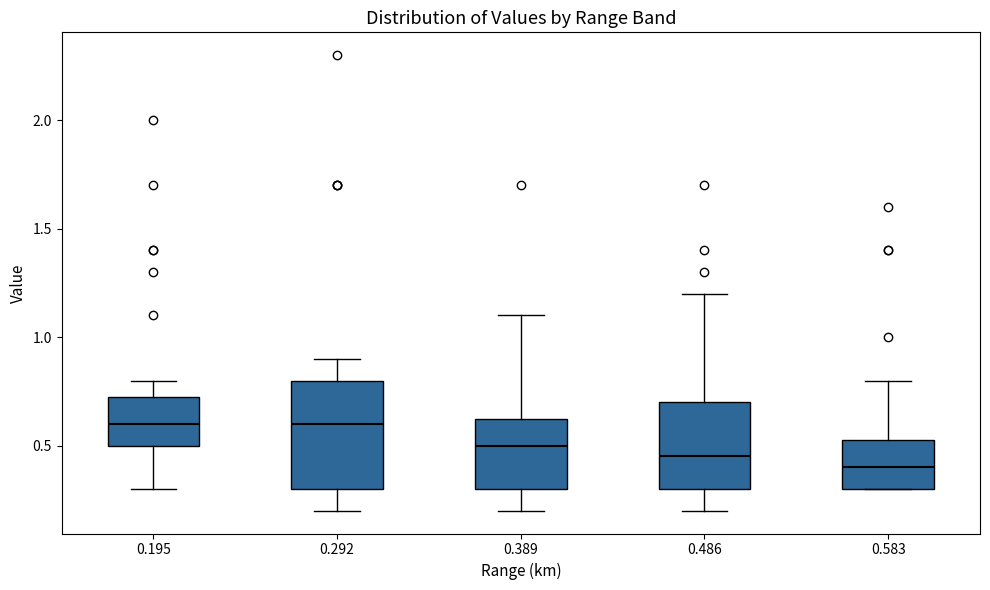

Where does the lower whisker of the box at x = 0.486 end on the y-axis? The values are not printed on the chart, so give them approximately, as read against the axis.

0.20